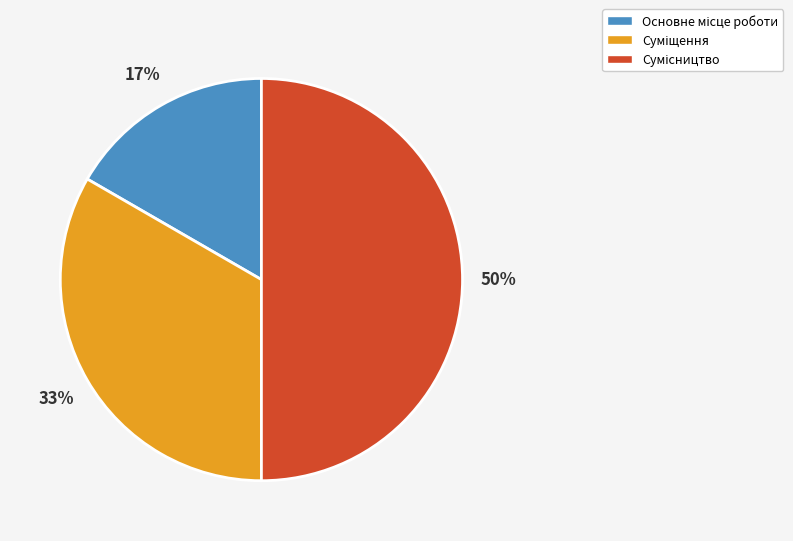

To the nearest percent, what is the difference between the largest and smallest slice percentages?

33%